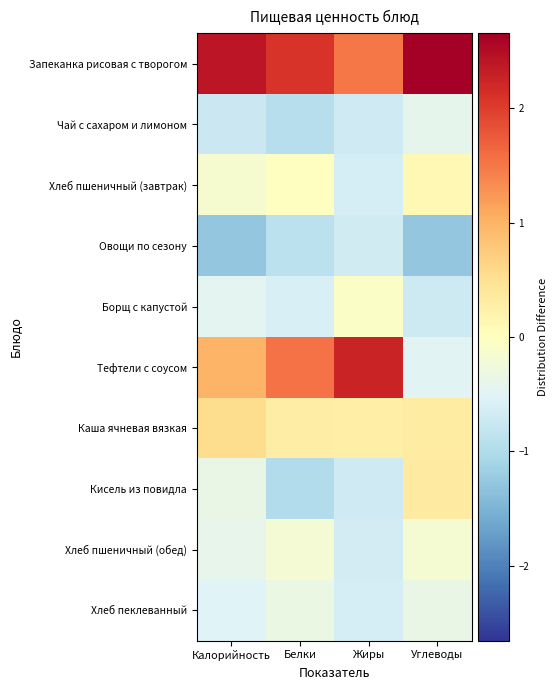

Which series has the largest total across all categories?

Запеканка рисовая с творогом